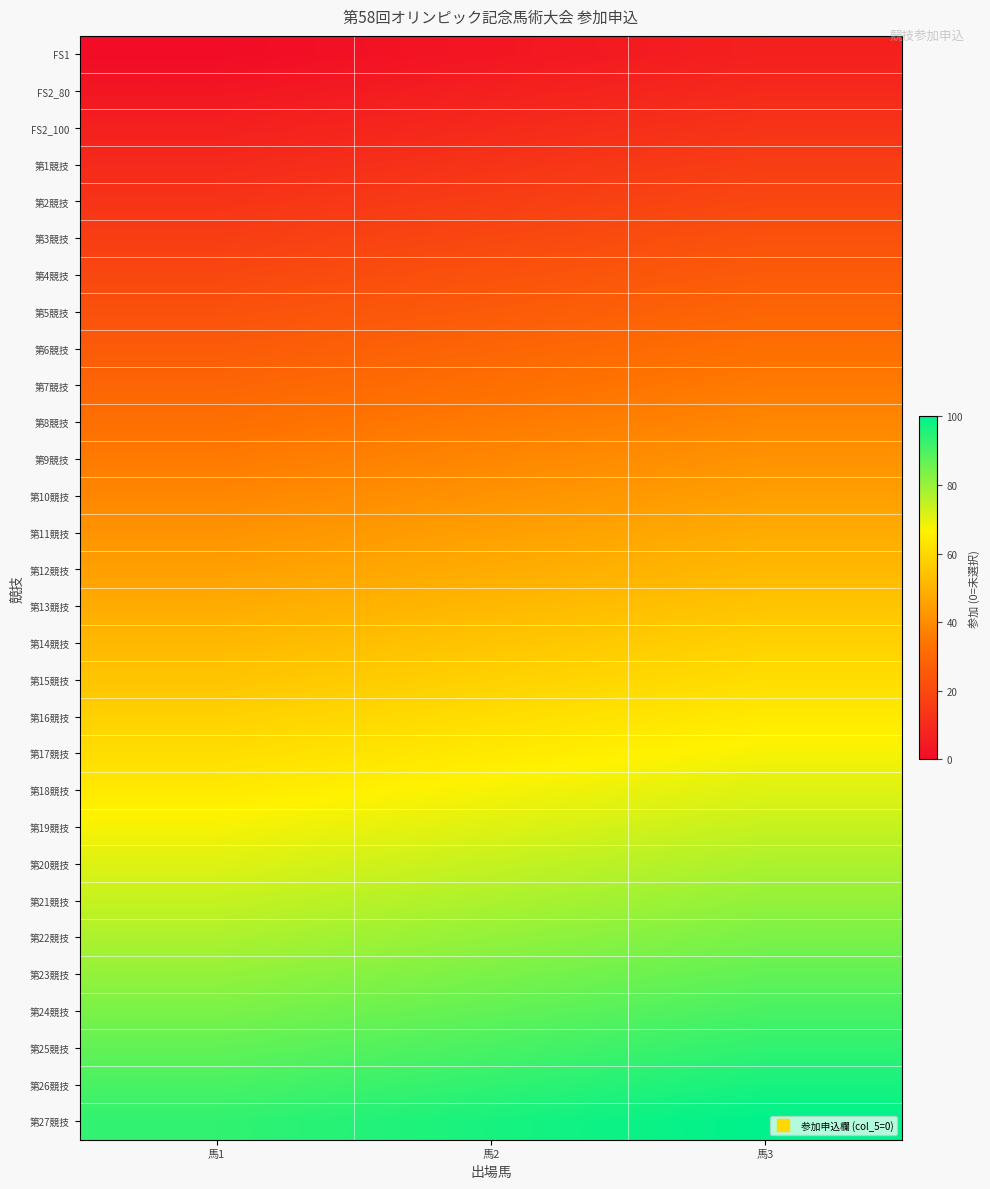

Between 馬3 and 馬1, which is larger?

馬3